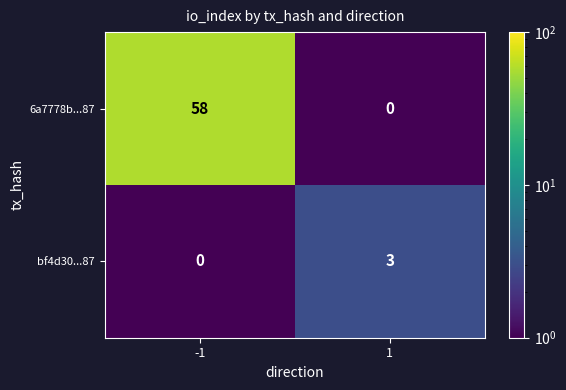

What is the total value across all series at -1?

58